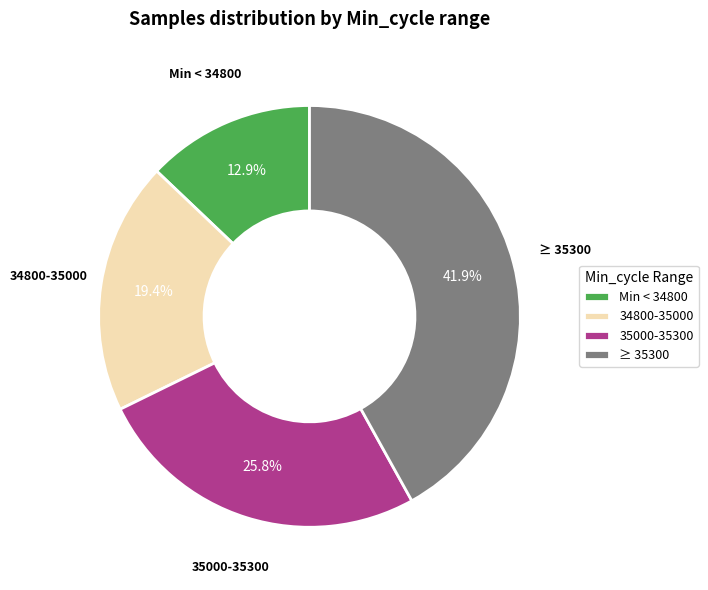

What is the smallest slice in the pie chart?

Min < 34800